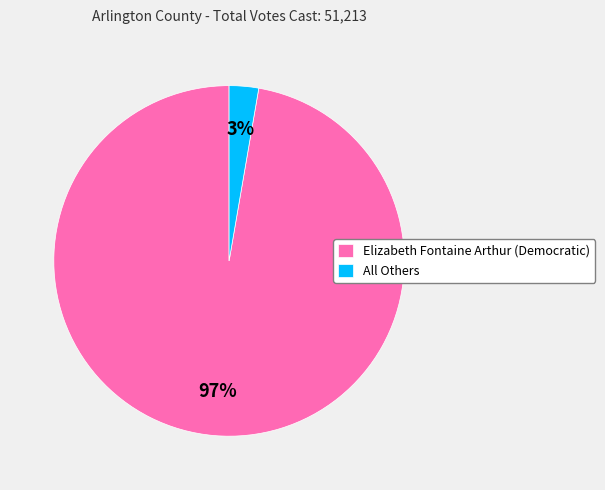

The All Others slice represents 3% of the pie. True or false?

True